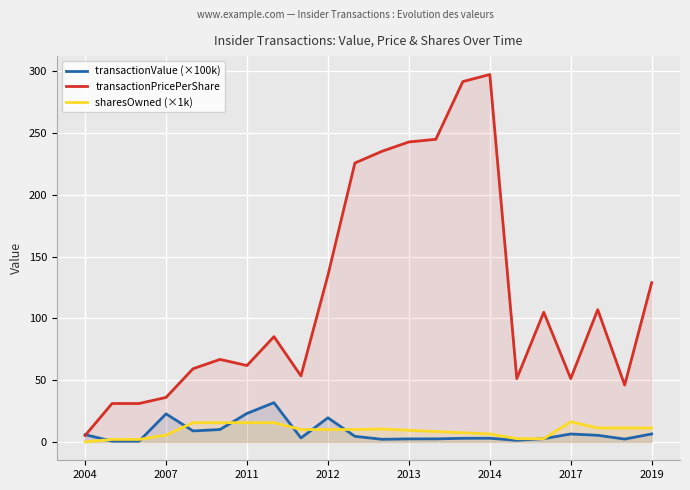

Is the value of transactionPricePerShare at 2014 greater than the value of transactionValue (×100k) at 2013?

Yes